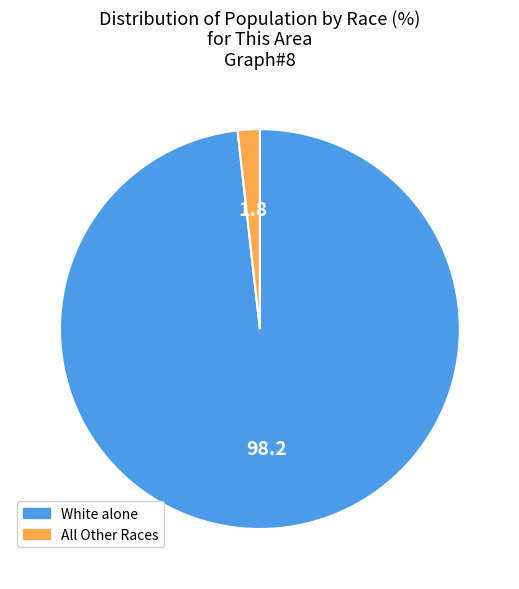

Which category has the smallest portion of the pie?

All Other Races